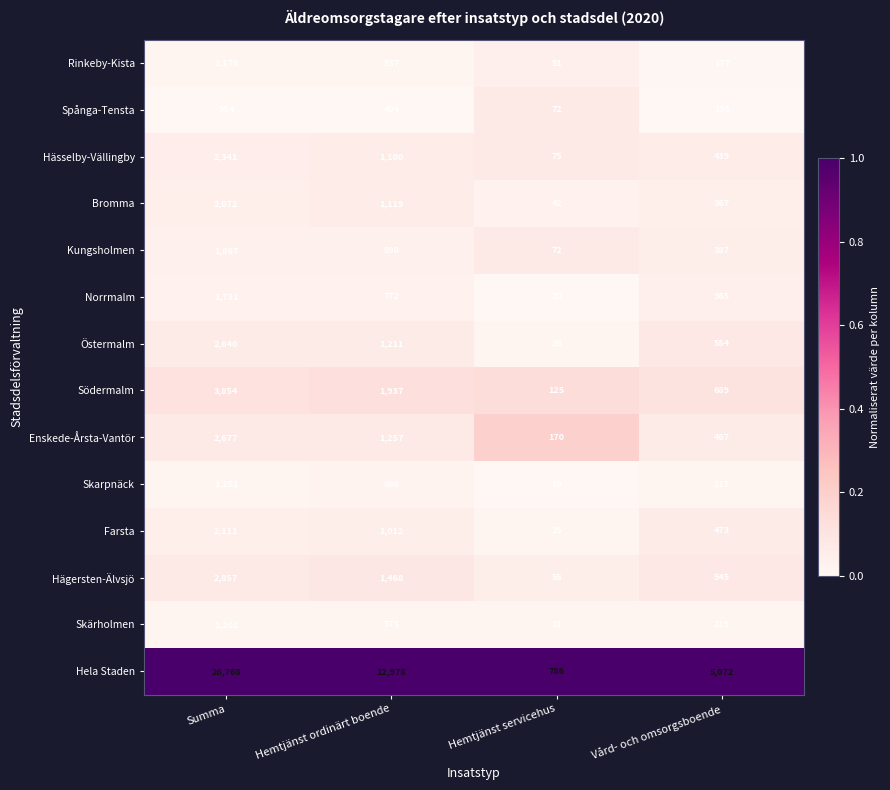

At which category is the sum across all series the highest?

Summa